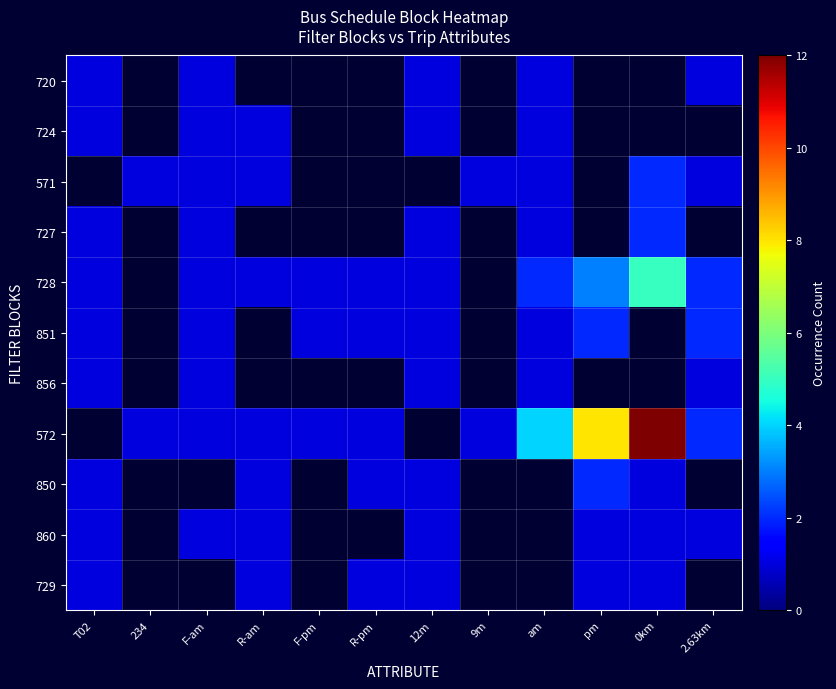

At how many categories does at least one series exceed 7?

2